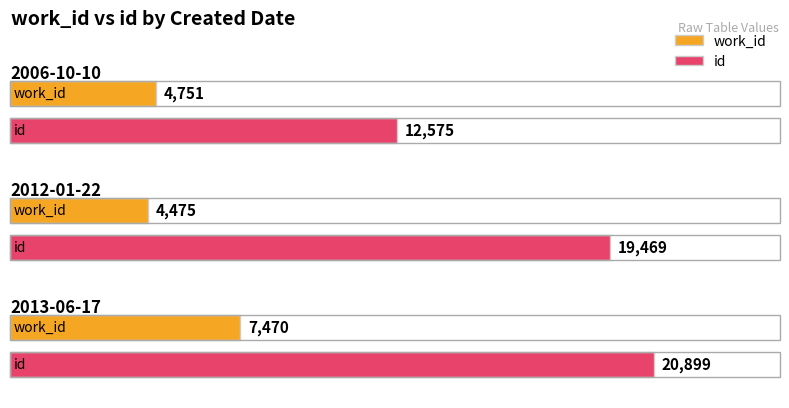

What is the label of the 1st bar from the right?

2013-06-17